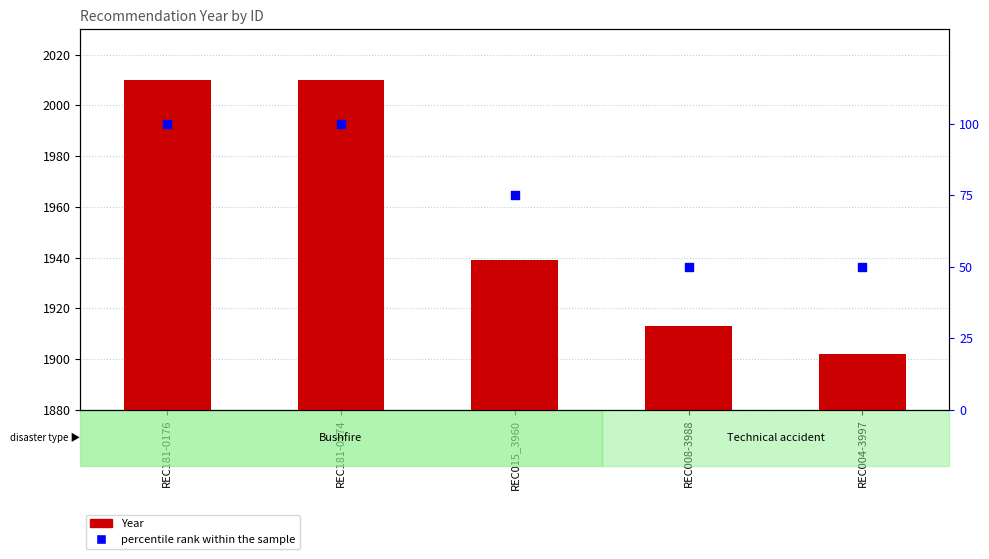

At which category is the sum across all series the highest?

REC181-0176